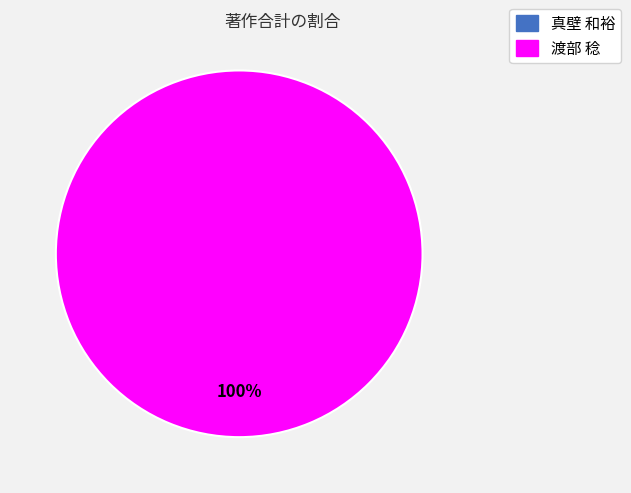

What is the largest slice in the pie chart?

渡部 稔